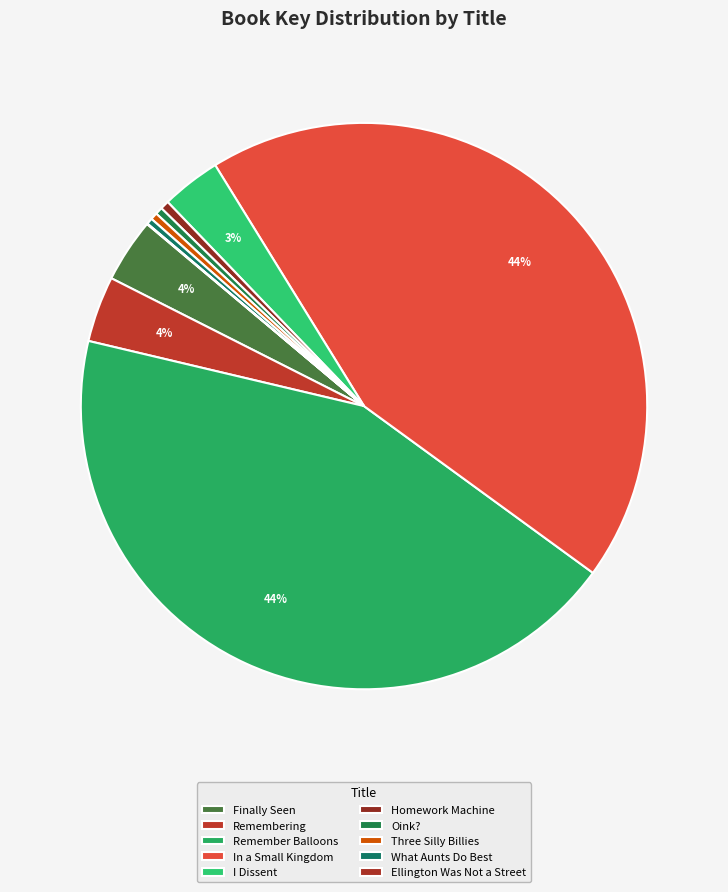

To the nearest percent, what is the difference between the Remember Balloons and Homework Machine slice percentages?

43%